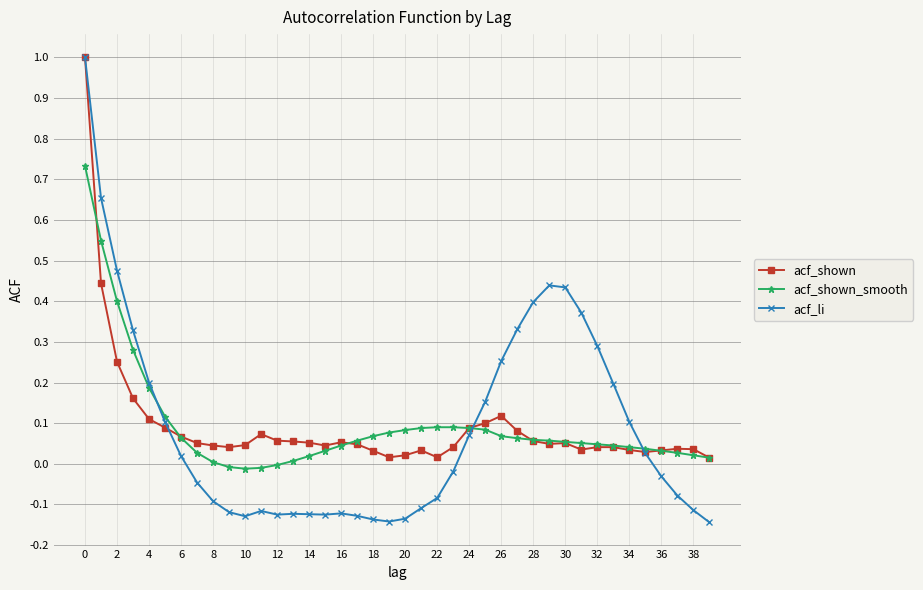

What is the maximum value shown in the chart?

1.0